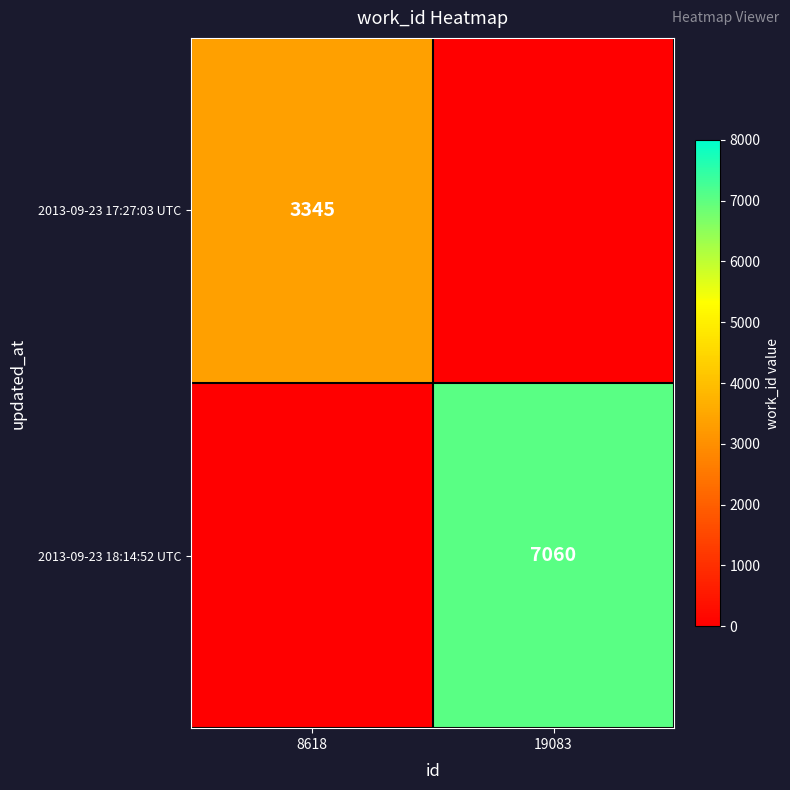

Is the value of 2013-09-23 17:27:03 UTC at 8618 greater than the value of 2013-09-23 18:14:52 UTC at 19083?

No